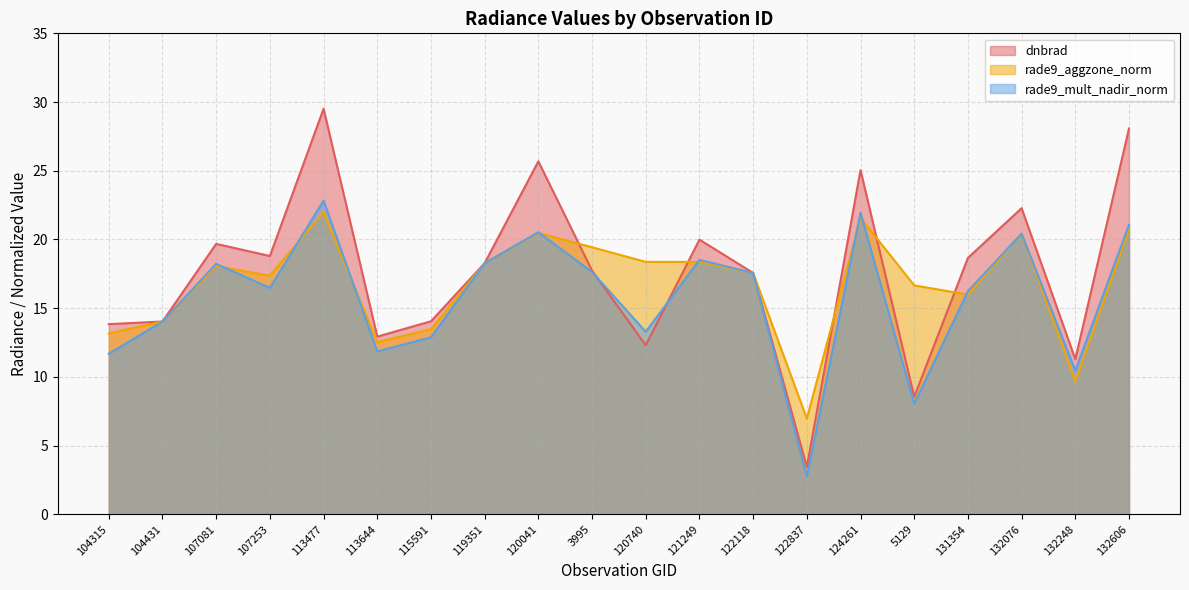

What is the sum of the rade9_mult_nadir_norm values at 5129 and 107081?

26.3